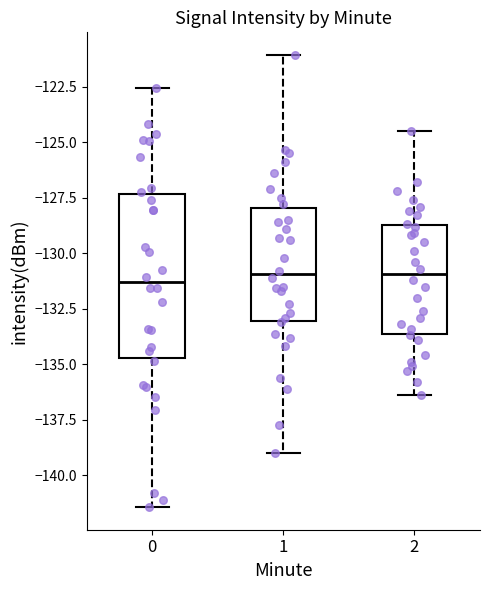

Reading left to right, transcribe this box plot: for each box, give where its median line is, the range the box spans, and where its two whiskers end, as read against the y-axis. The values are not printed on the chart, so give them approximately, as read against the axis.

0: median -131.5, box -134.5 to -127.5, whiskers -141.5 to -122.5
1: median -131.0, box -133.0 to -128.0, whiskers -139.0 to -121.0
2: median -131.0, box -133.5 to -128.5, whiskers -136.5 to -124.5